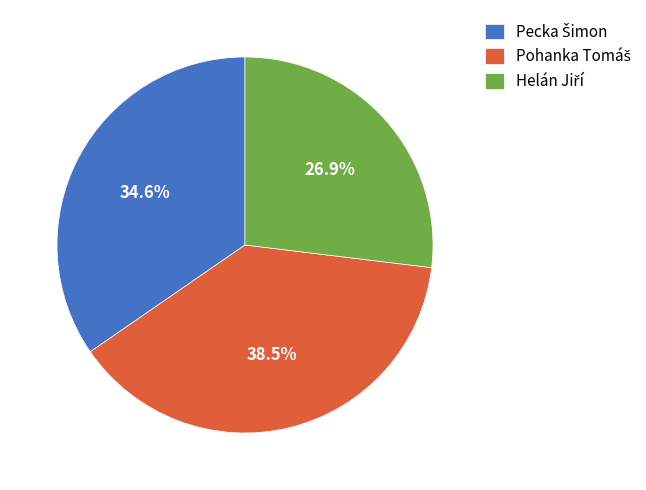

Is there any slice that represents more than half of the pie?

No